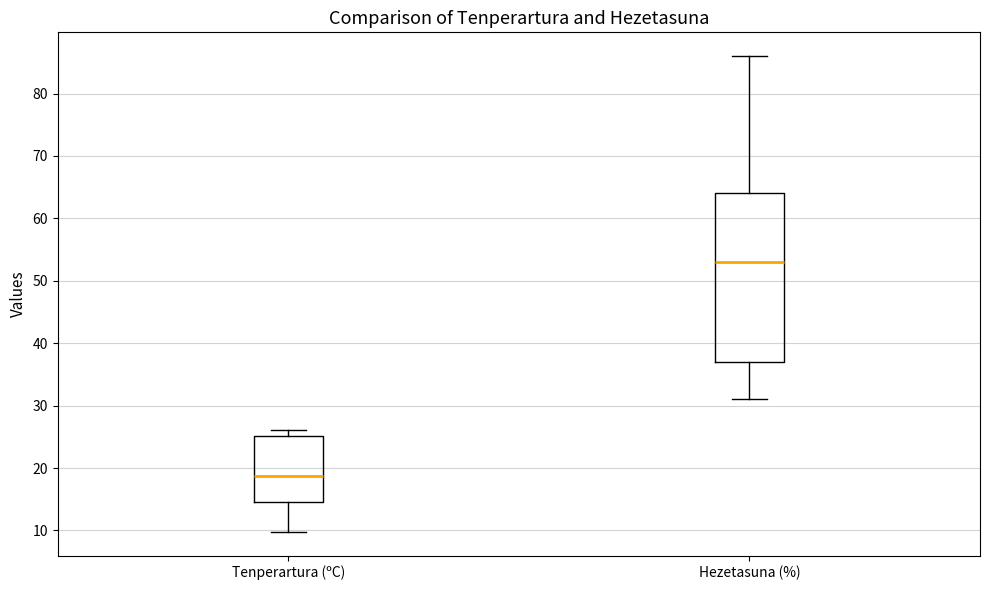

Reading left to right, read every box against the y-axis: the position of its median line, the range the box covers, and the ends of its whiskers. The values are not printed on the chart, so give them approximately, as read against the axis.

Tenperartura (ºC): median 19, box 15 to 25, whiskers 10 to 26
Hezetasuna (%): median 53, box 37 to 64, whiskers 31 to 86